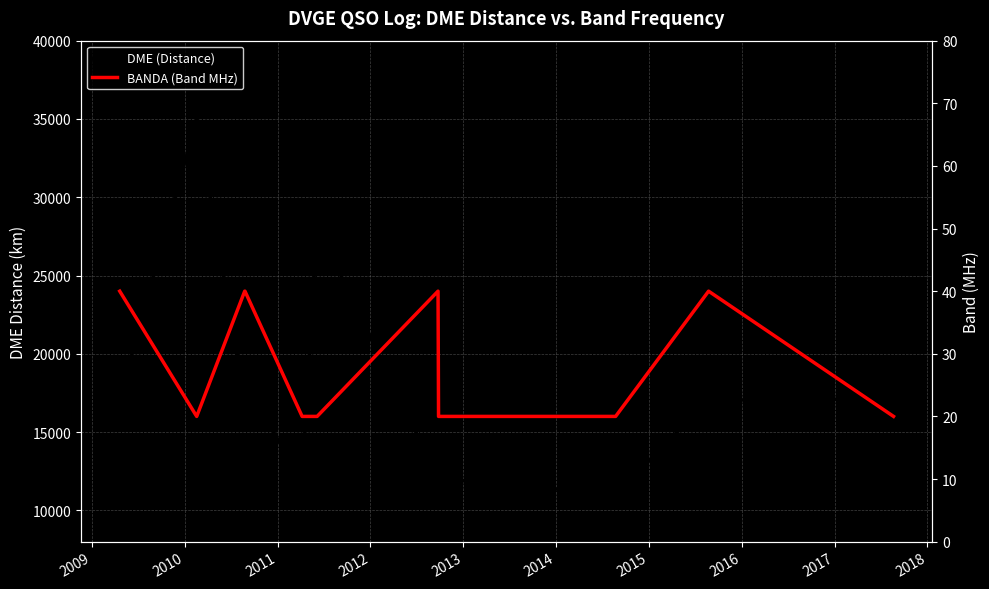

True or false: BANDA (Band MHz) and DME (Distance) cross at least once.

False